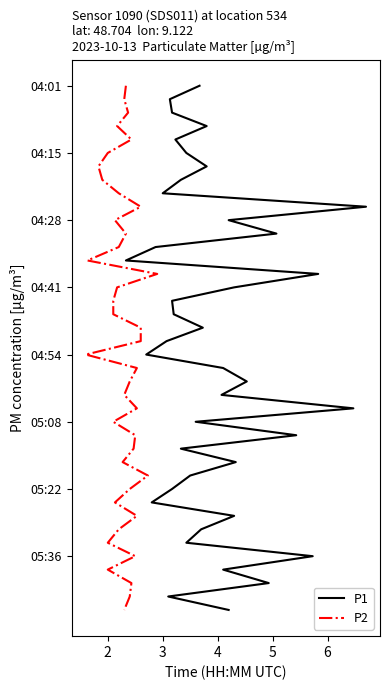

How many lines are shown in the chart?

2